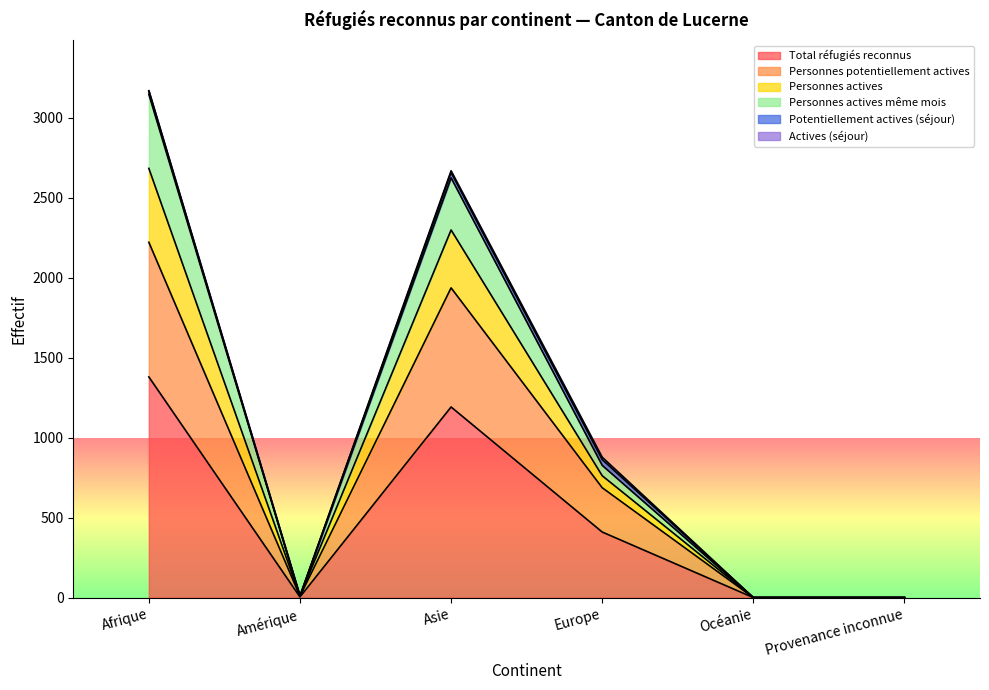

Which series has the widest spread of values?

Personnes actives même mois